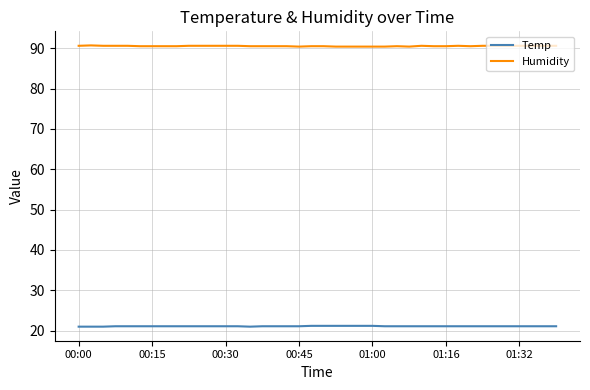

Rank the series by their average value, from lowest to highest.

Temp, Humidity